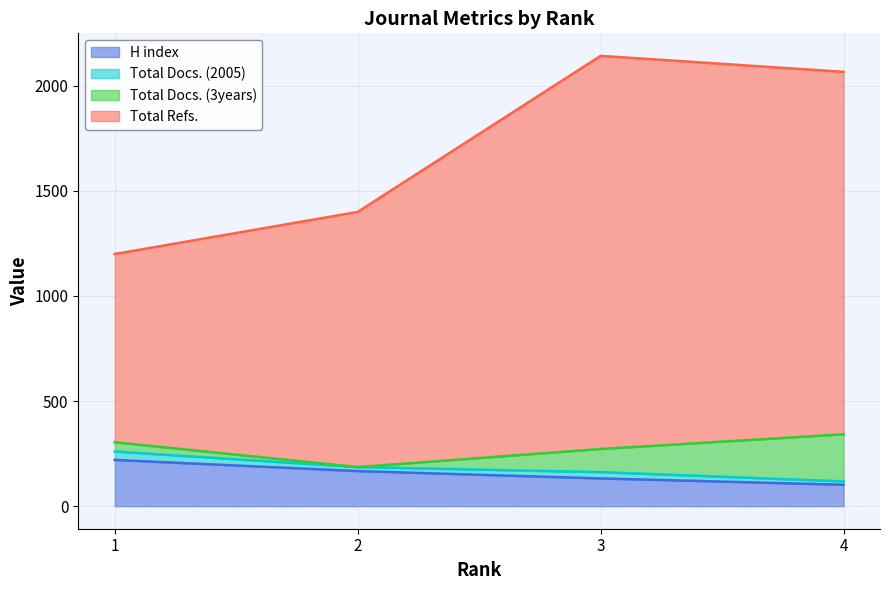

True or false: H index and Total Refs. cross at least once.

False